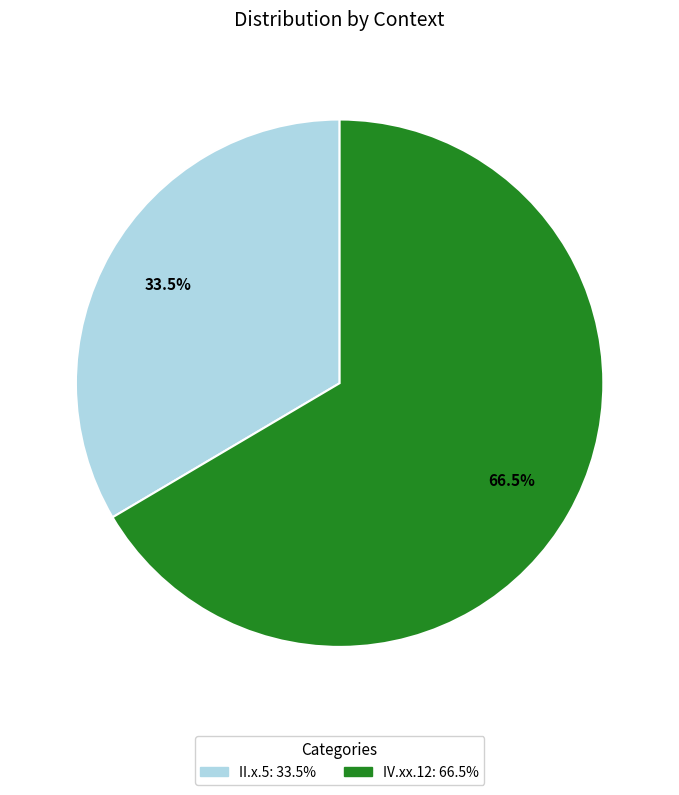

What is the largest slice in the pie chart?

IV.xx.12